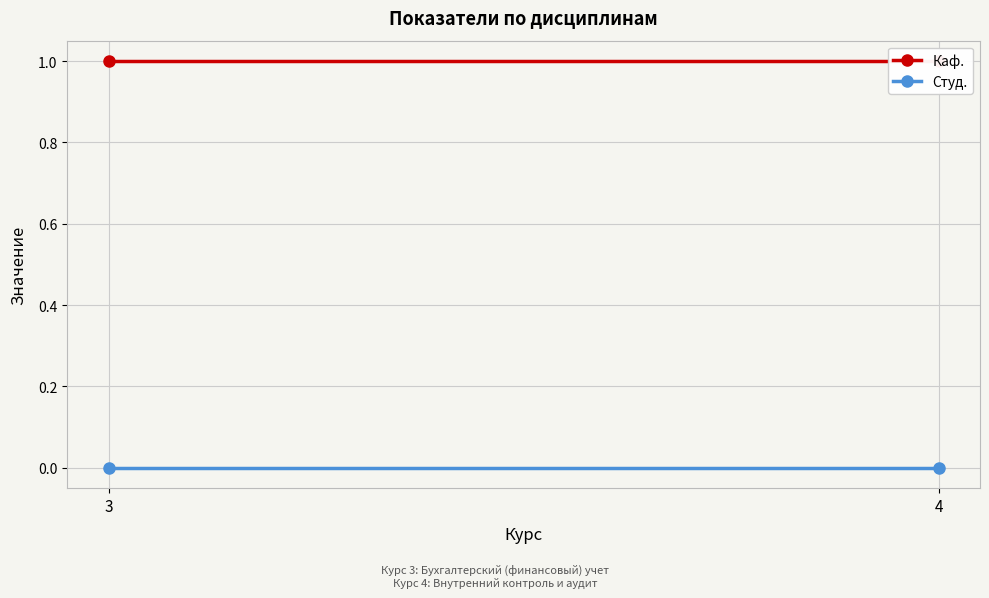

How many data points does each series have?

2